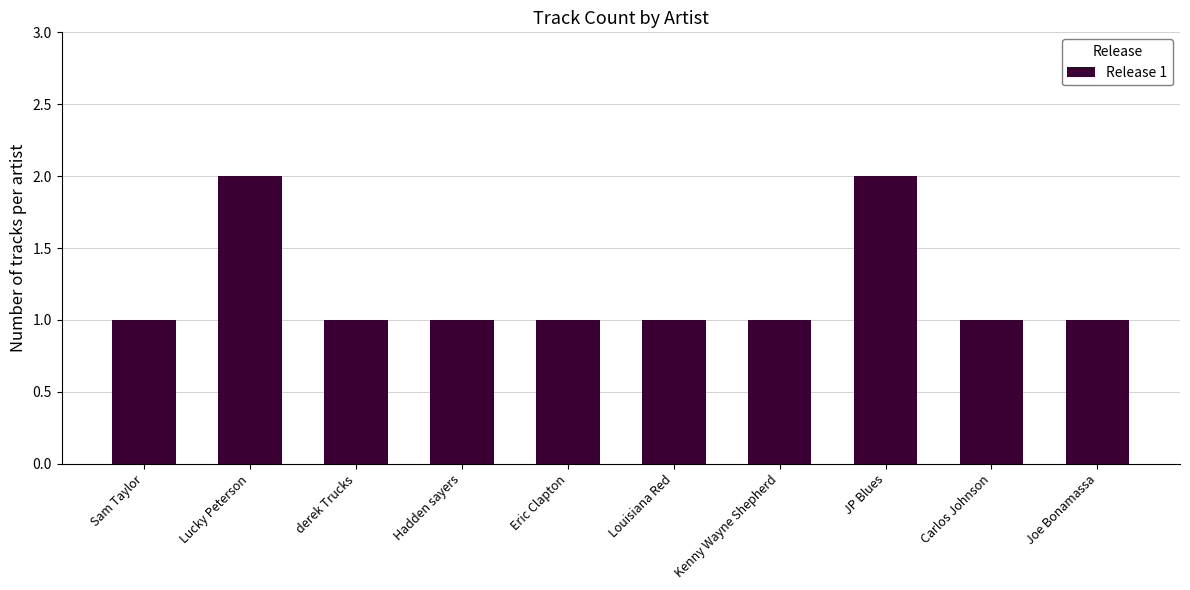

The value at Carlos Johnson is 2. True or false?

False